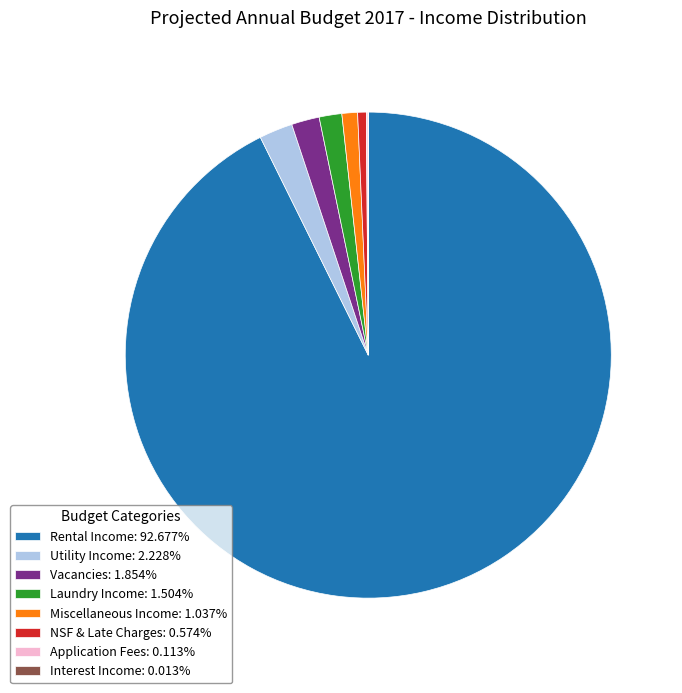

Is Rental Income: 92.677% the majority of the pie?

Yes